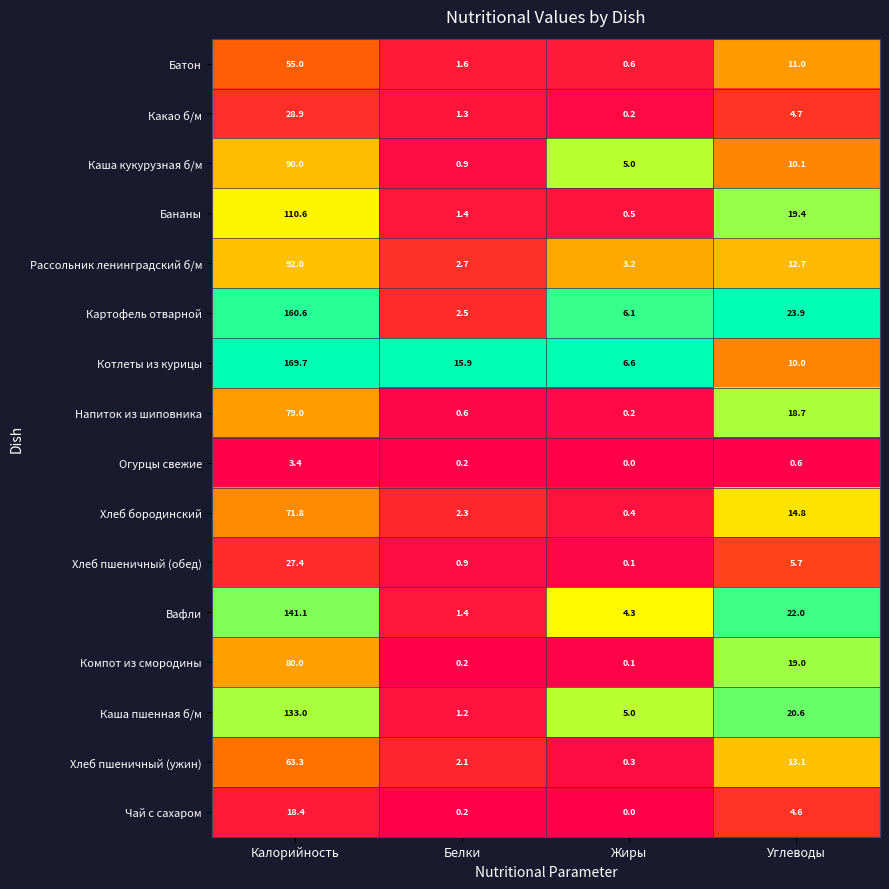

What is the maximum value shown in the chart?

169.7